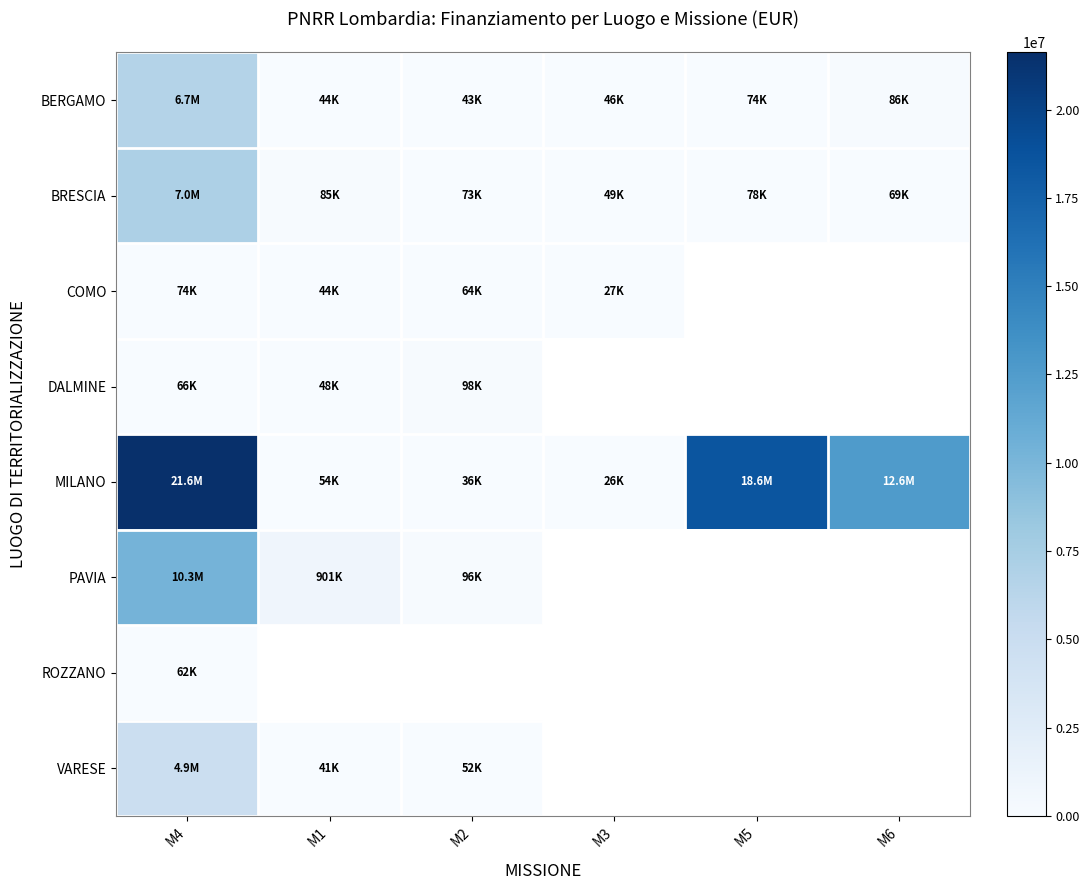

At which label is BRESCIA closest to 3536846?

M1